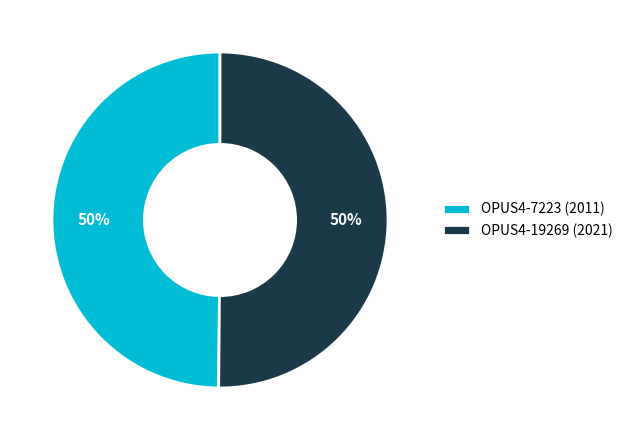

To the nearest percent, what percentage of the pie is OPUS4-7223 (2011)?

50%